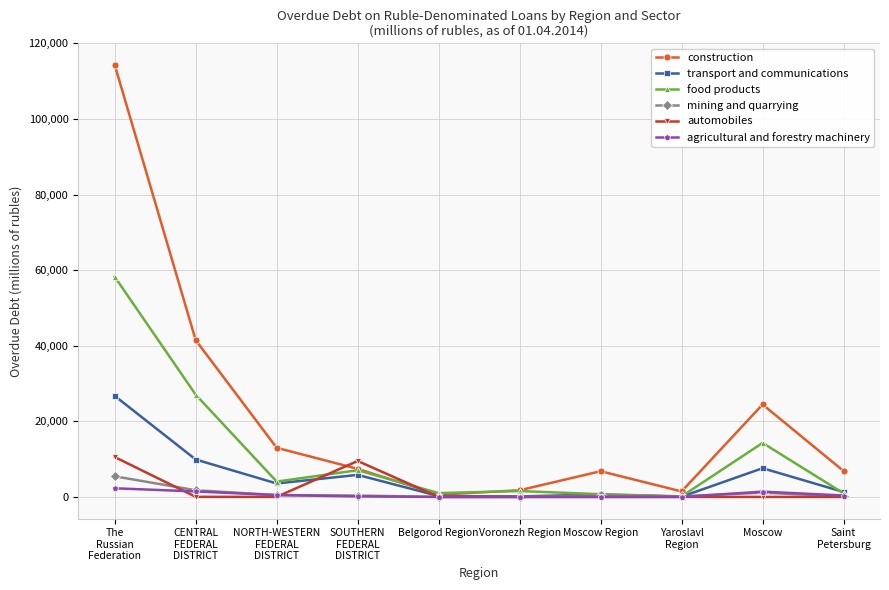

At how many categories does at least one series exceed 58177?

1